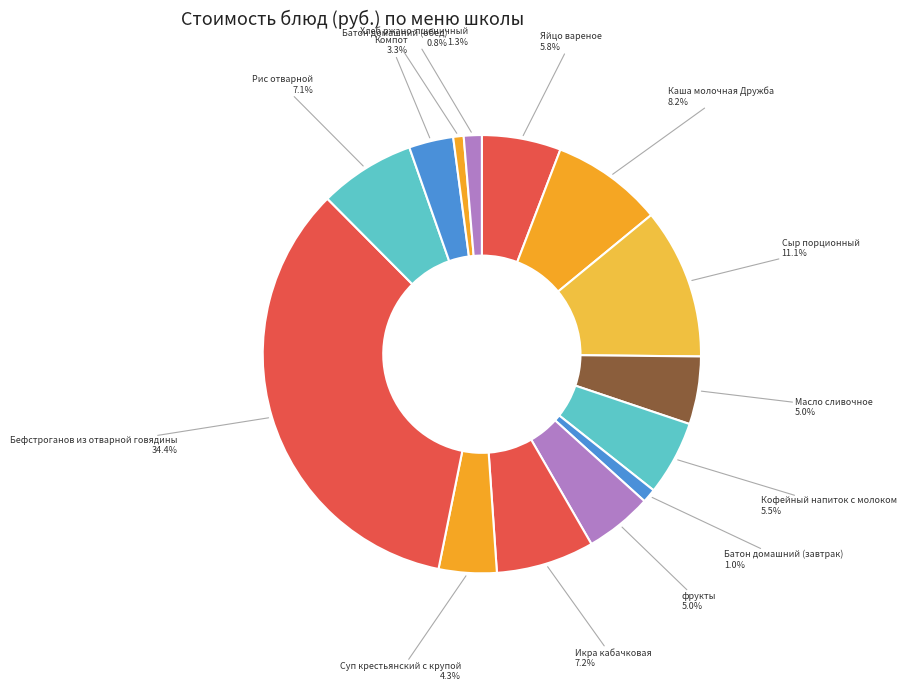

Is it true that фрукты is 5% of the pie?

True